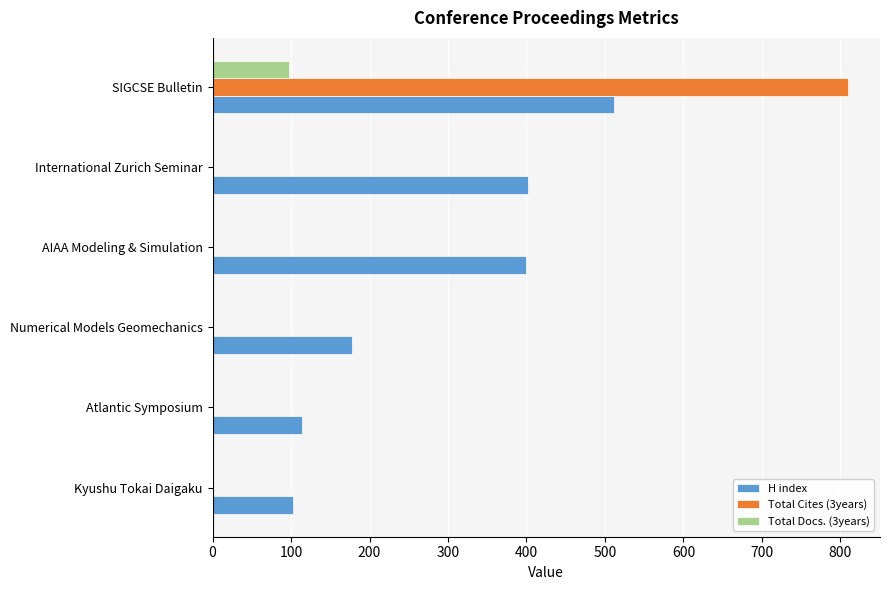

Is the value of Total Cites (3years) at SIGCSE Bulletin greater than the value of H index at Numerical Models Geomechanics?

Yes